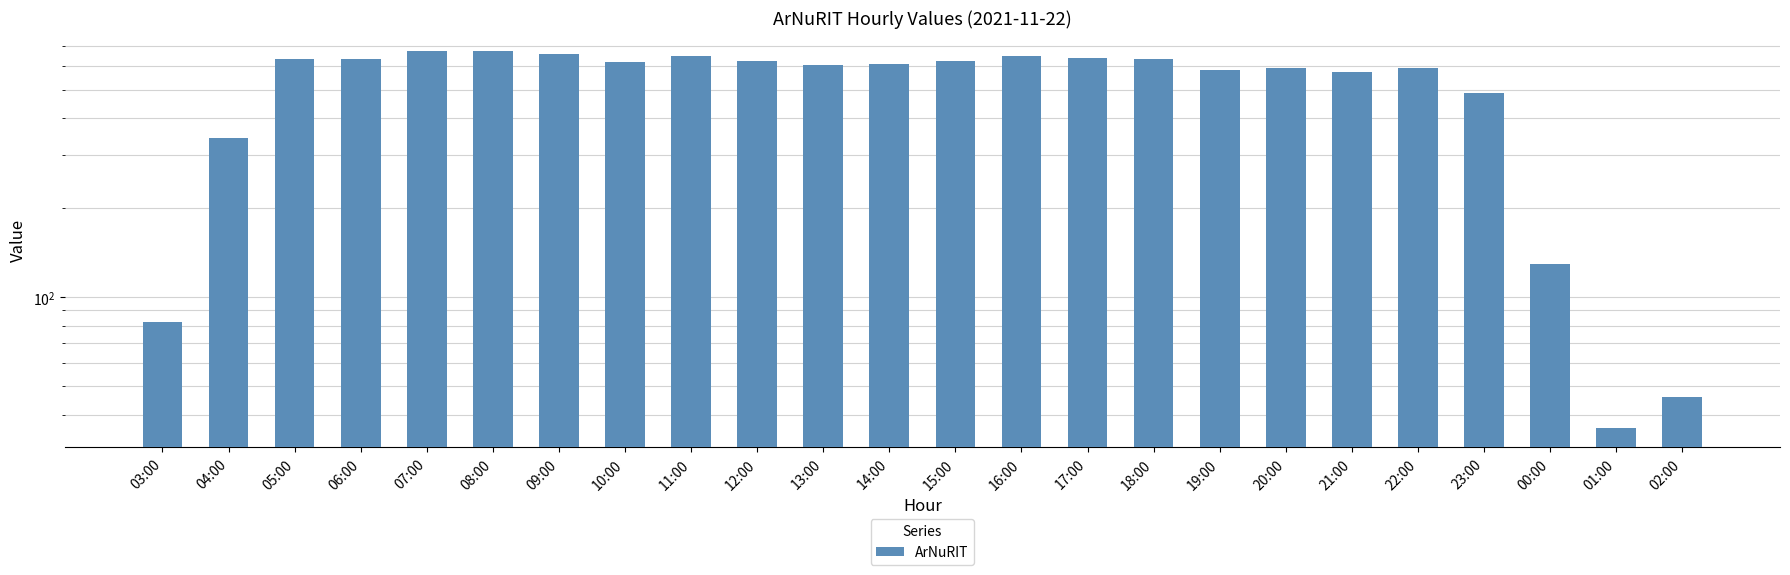

Is it true that the value at 03:00 is 148?

False